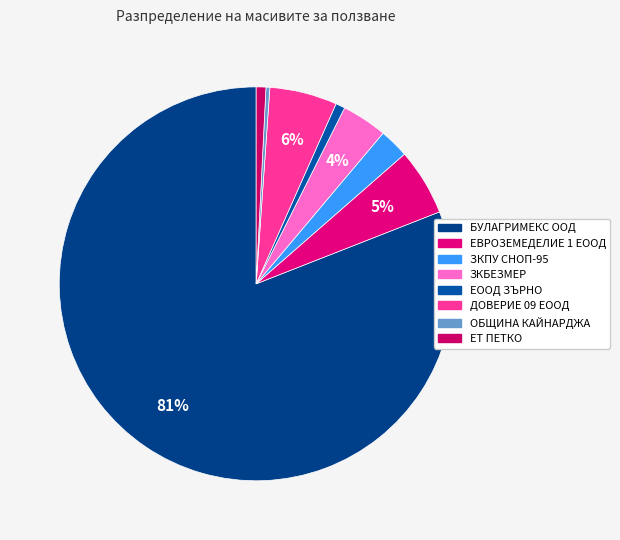

How many segments does this pie chart have?

8